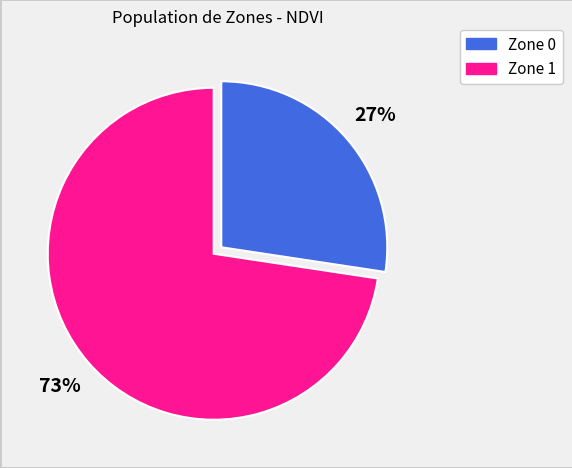

What percentage is the Zone 0 slice, to the nearest percent?

73%